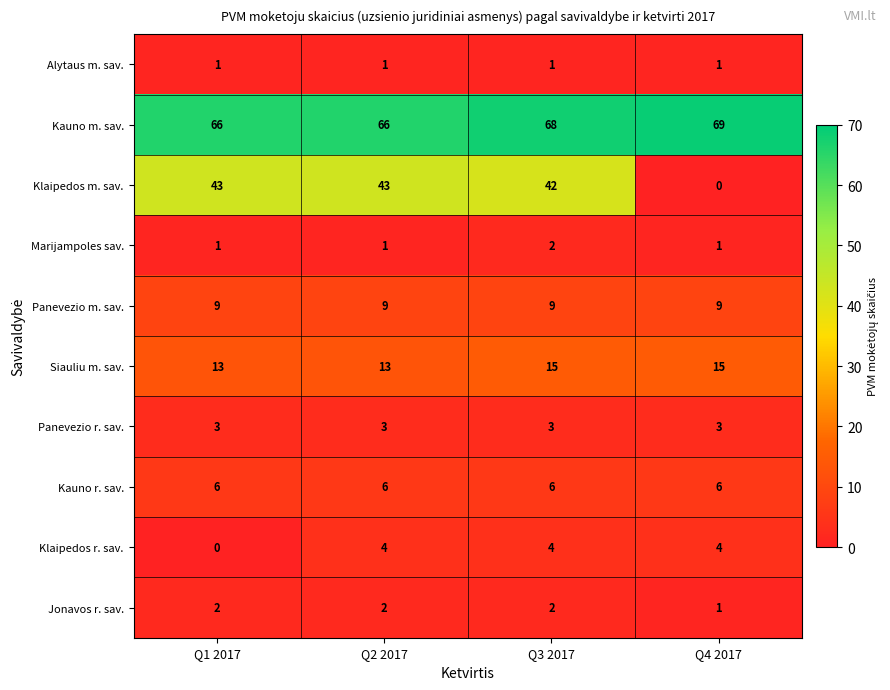

Which series has the largest total across all categories?

Kauno m. sav.